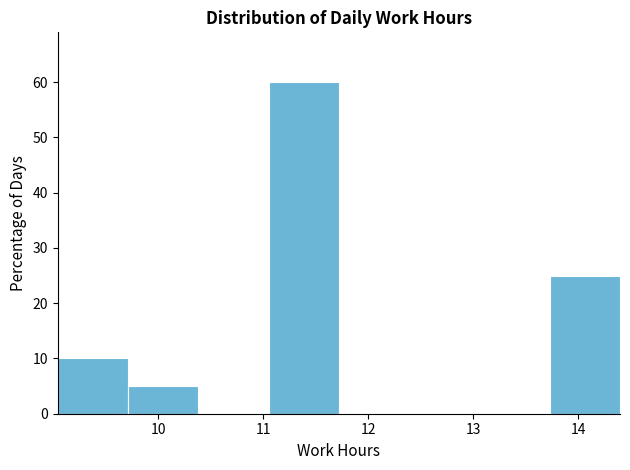

Reading left to right, list every bar in this chart as the range it spans on the x-axis followed by its height. Neither the bar edges nor the heights are printed on the chart, so give them approximately, as read against the axes.

9.04 to 9.71: 10
9.71 to 10.38: 5
10.38 to 11.05: 0
11.05 to 11.72: 60
11.72 to 12.39: 0
12.39 to 13.06: 0
13.06 to 13.73: 0
13.73 to 14.40: 25